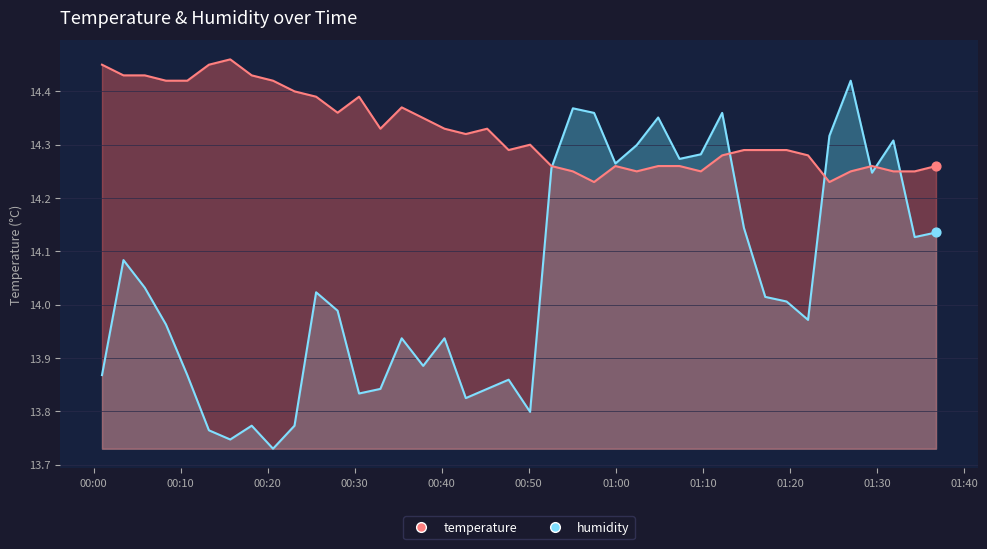

What are all the series names shown in the legend?

temperature, humidity